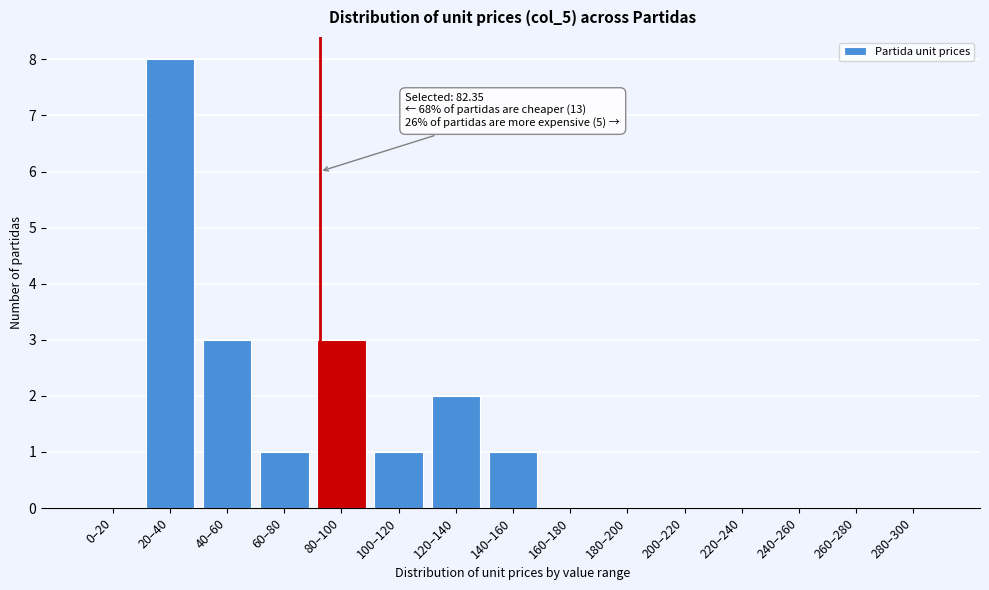

Reading left to right, transcribe all the data shown in this chart.

0–20=0	20–40=8	40–60=3	60–80=1	80–100=3	100–120=1	120–140=2	140–160=1	160–180=0	180–200=0	200–220=0	220–240=0	240–260=0	260–280=0	280–300=0